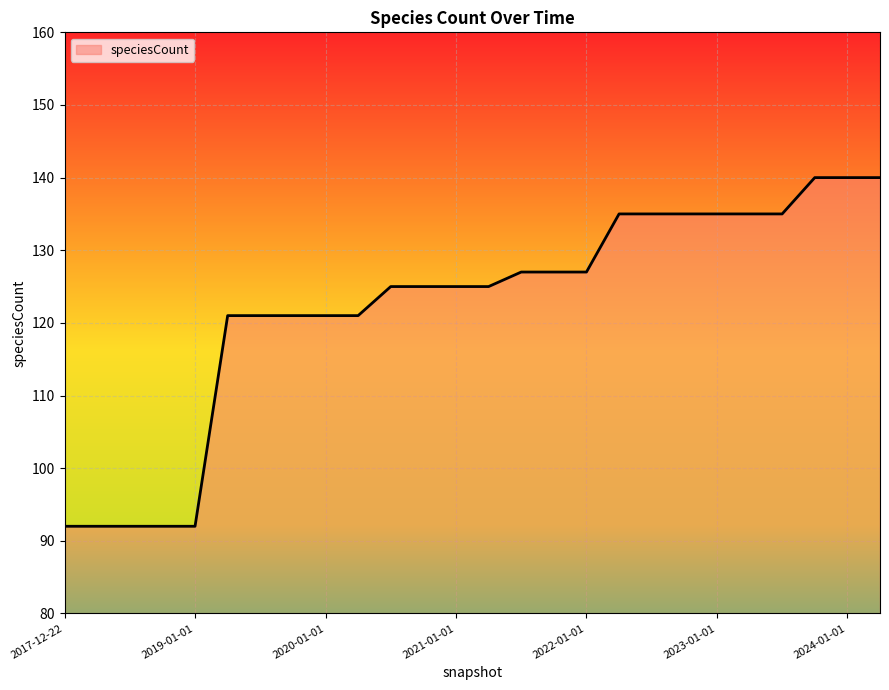

What is the maximum value shown in the chart?

140